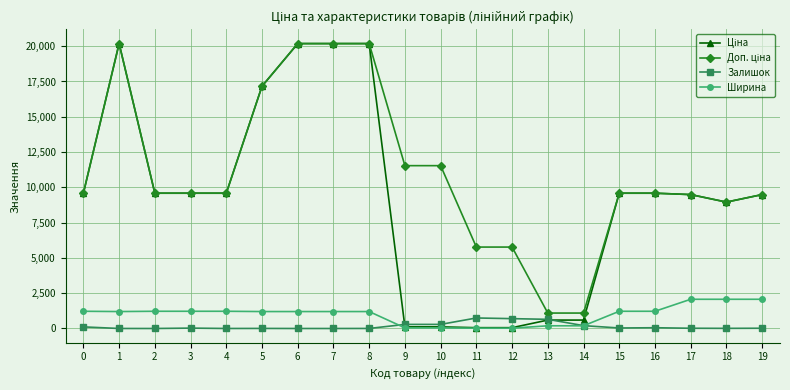

What is the difference between the highest and lowest values at 6?

20186.0